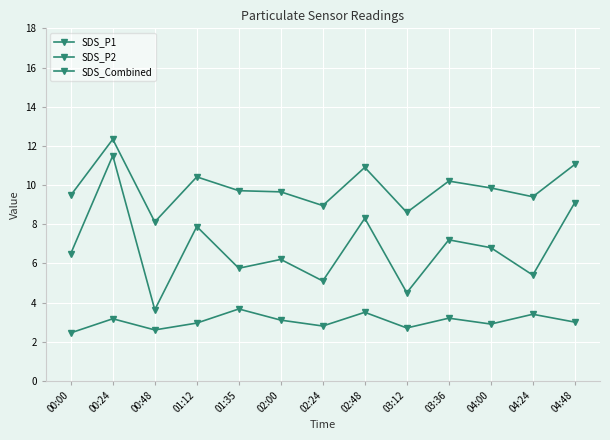

Is it true that SDS_P2 equals 5.8 at 04:24?

False